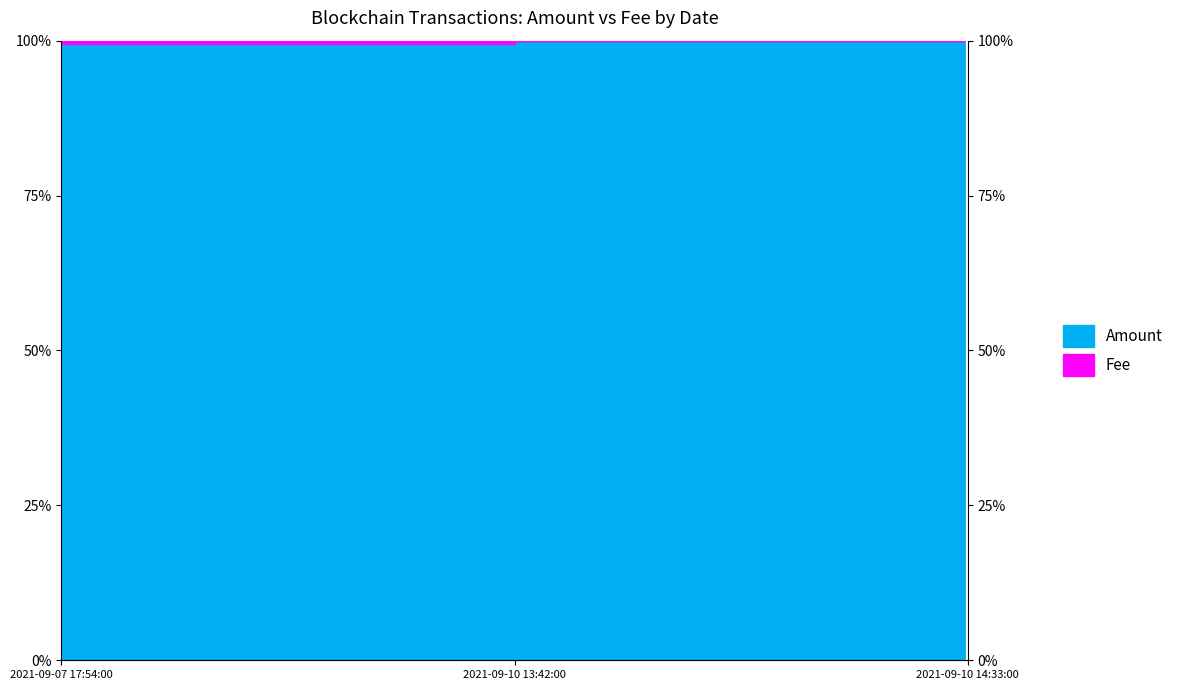

True or false: the data shows 1.5 at 2021-09-10 13:42:00.

False